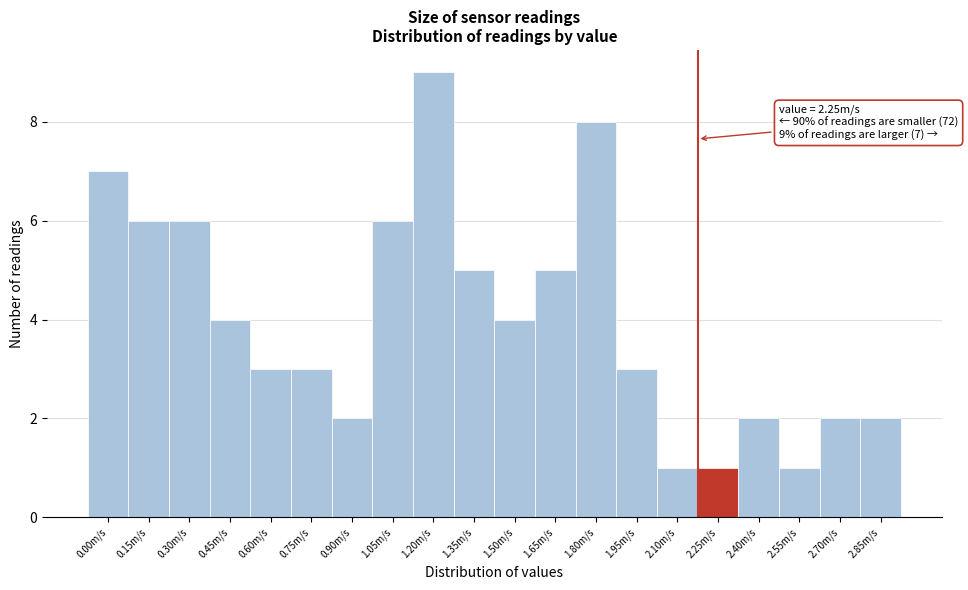

Reading left to right, extract all data points from this chart.

0.00m/s=7	0.15m/s=6	0.30m/s=6	0.45m/s=4	0.60m/s=3	0.75m/s=3	0.90m/s=2	1.05m/s=6	1.20m/s=9	1.35m/s=5	1.50m/s=4	1.65m/s=5	1.80m/s=8	1.95m/s=3	2.10m/s=1	2.25m/s=1	2.40m/s=2	2.55m/s=1	2.70m/s=2	2.85m/s=2